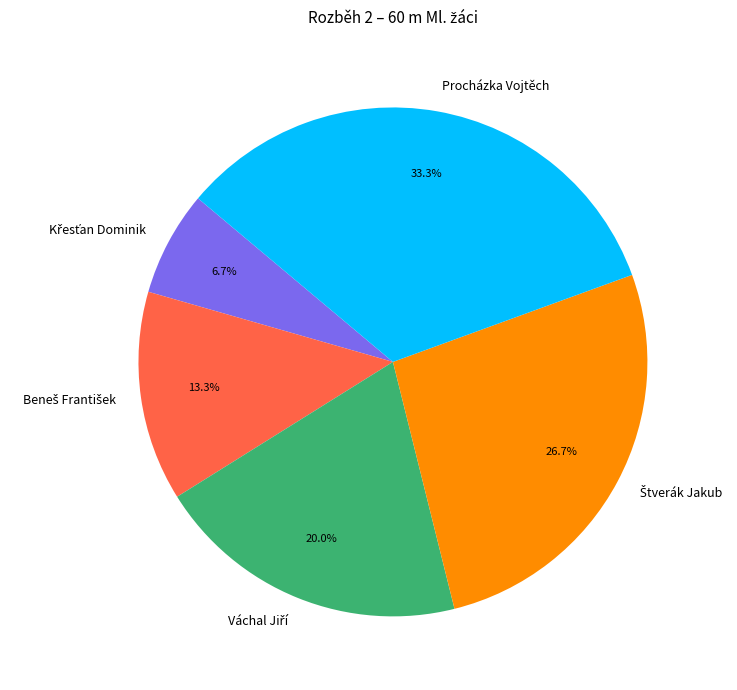

Does any single category account for the majority?

No